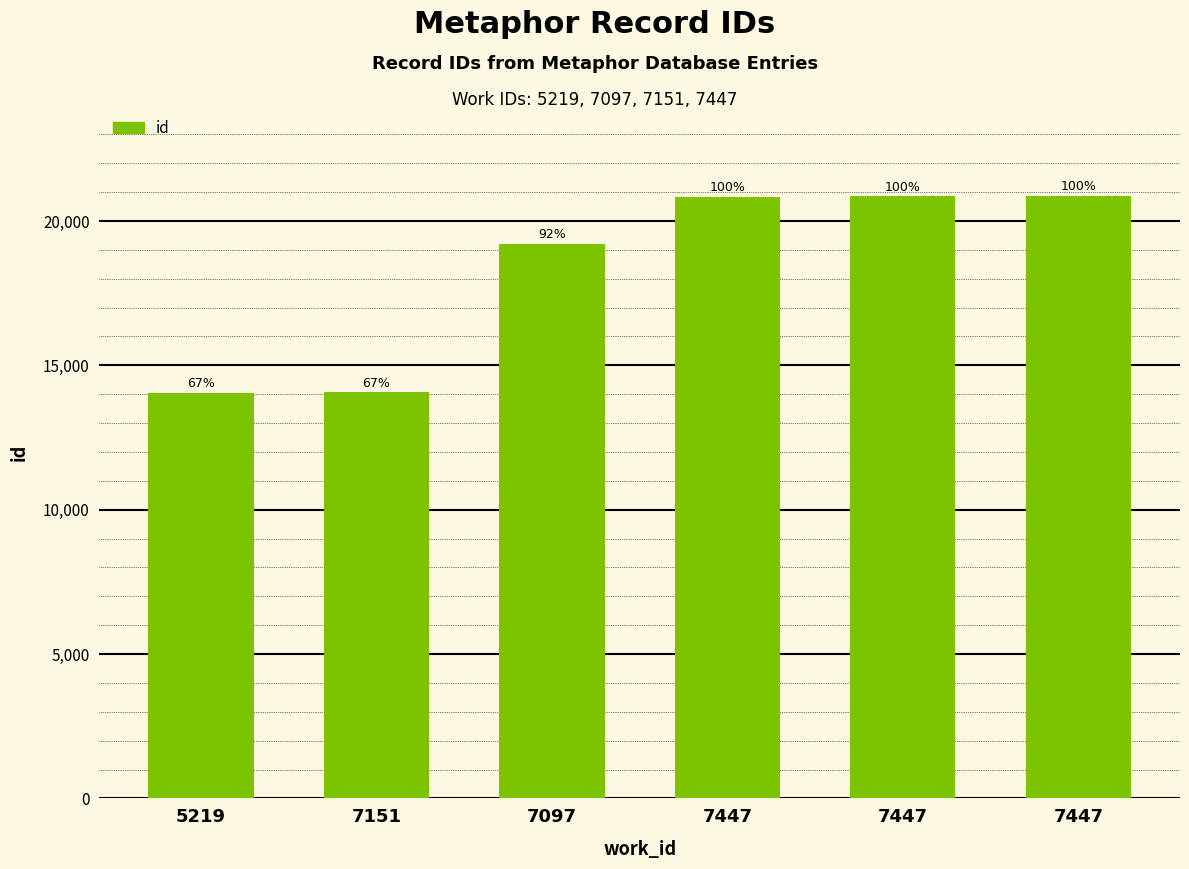

List the labels in order of value, largest first.

7447, 7447, 7447, 7097, 7151, 5219